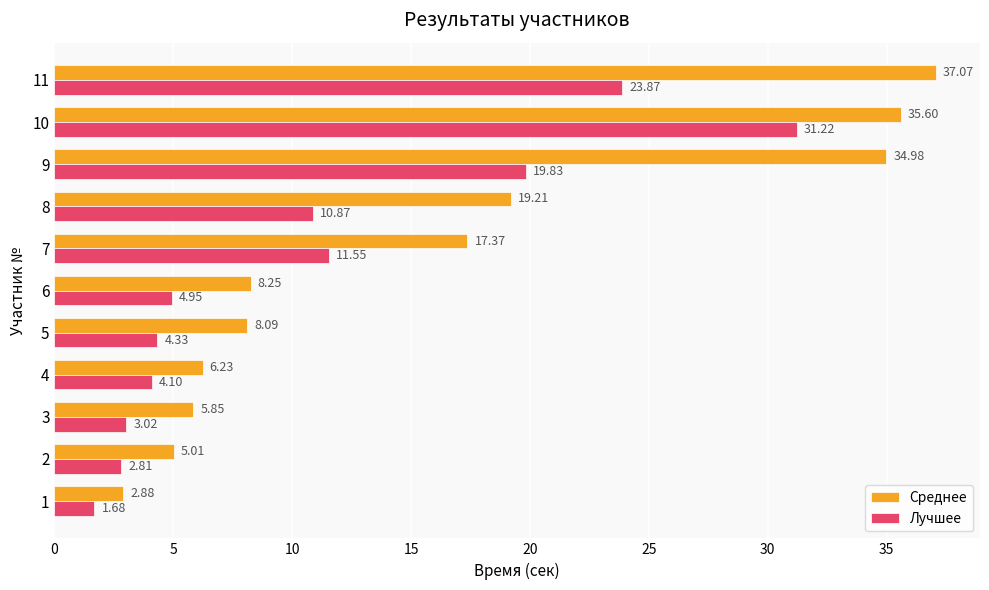

Which series has the largest total across all categories?

Среднее